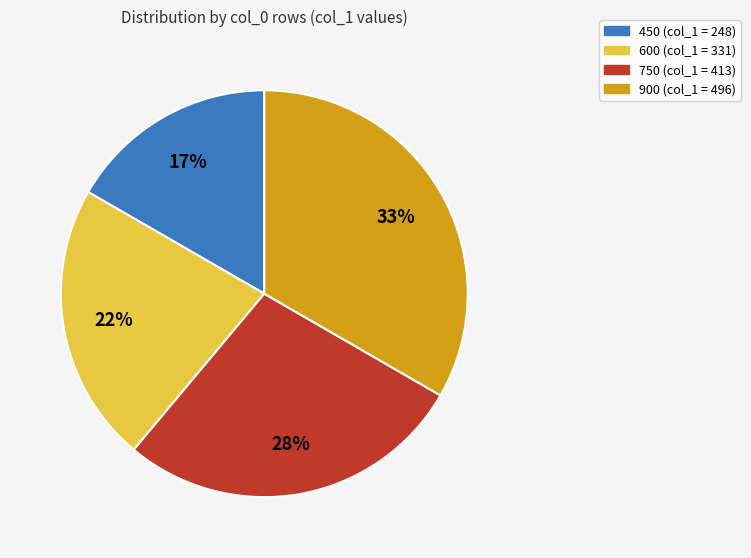

To the nearest percent, what is the average slice percentage?

25%